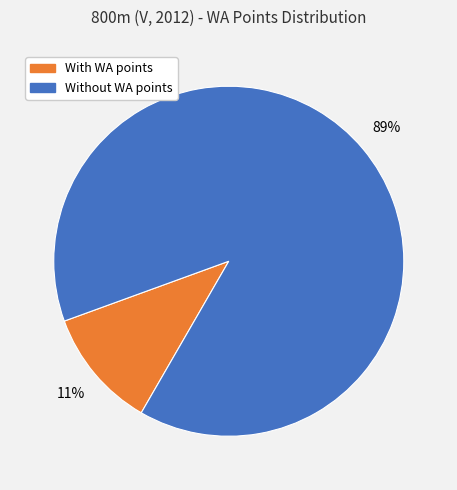

Does any single category account for the majority?

Yes